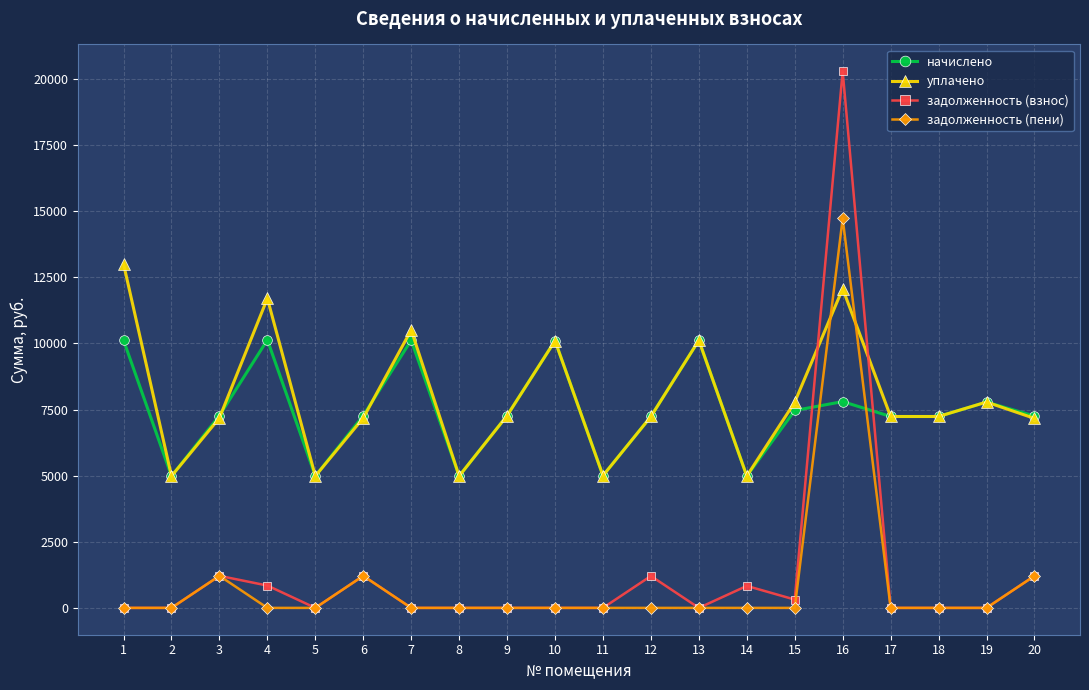

Where do задолженность (взнос) and начислено first cross each other?

15 and 16